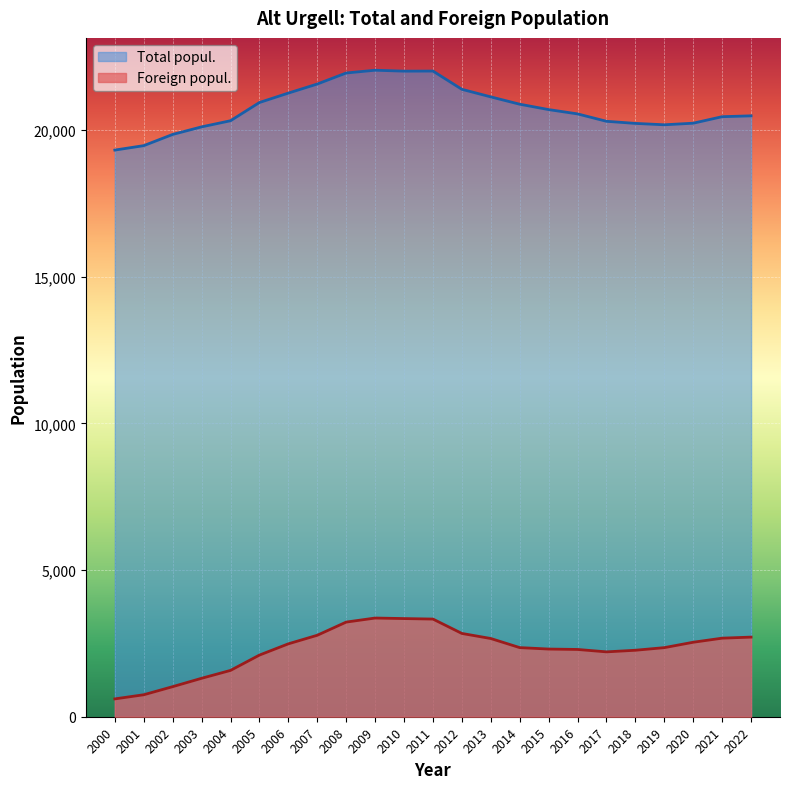

True or false: Foreign popul. and Total popul. cross at least once.

False